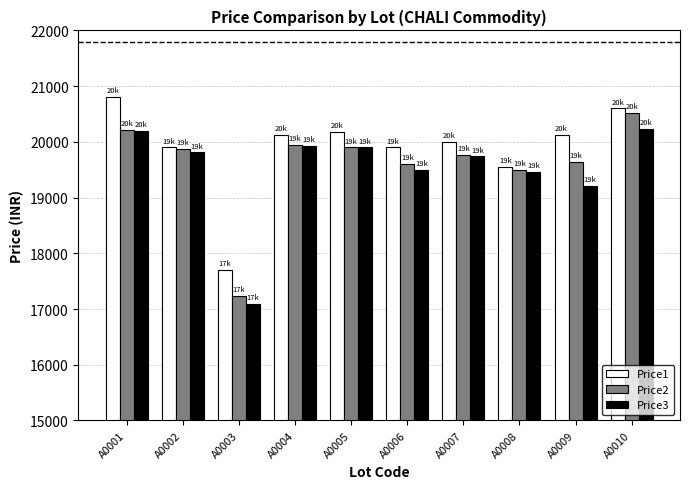

What is the total value across all series at A0002?

59580